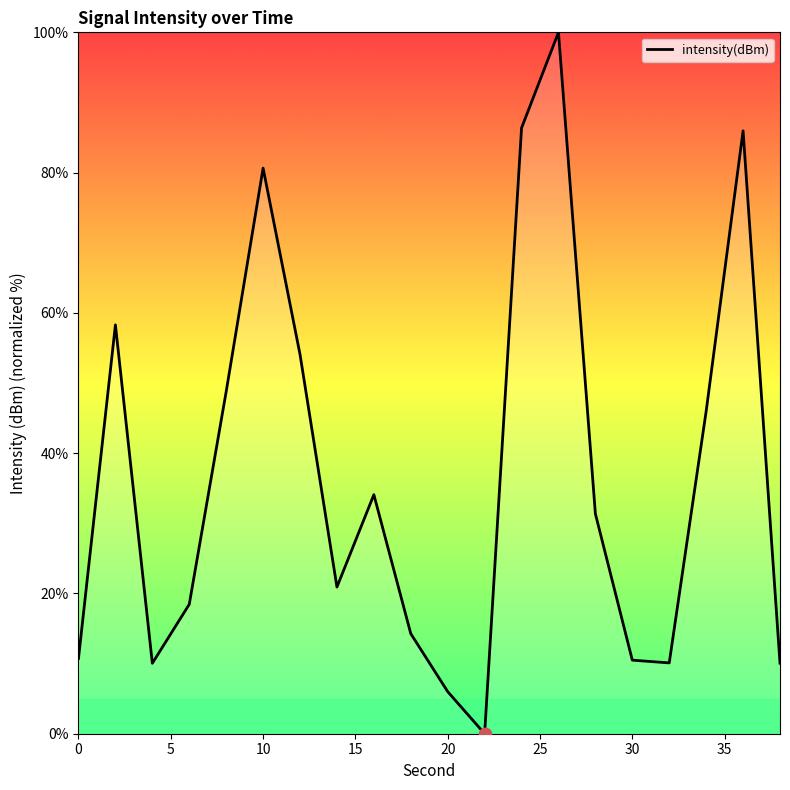

What is the difference between the maximum and minimum values?

100.0